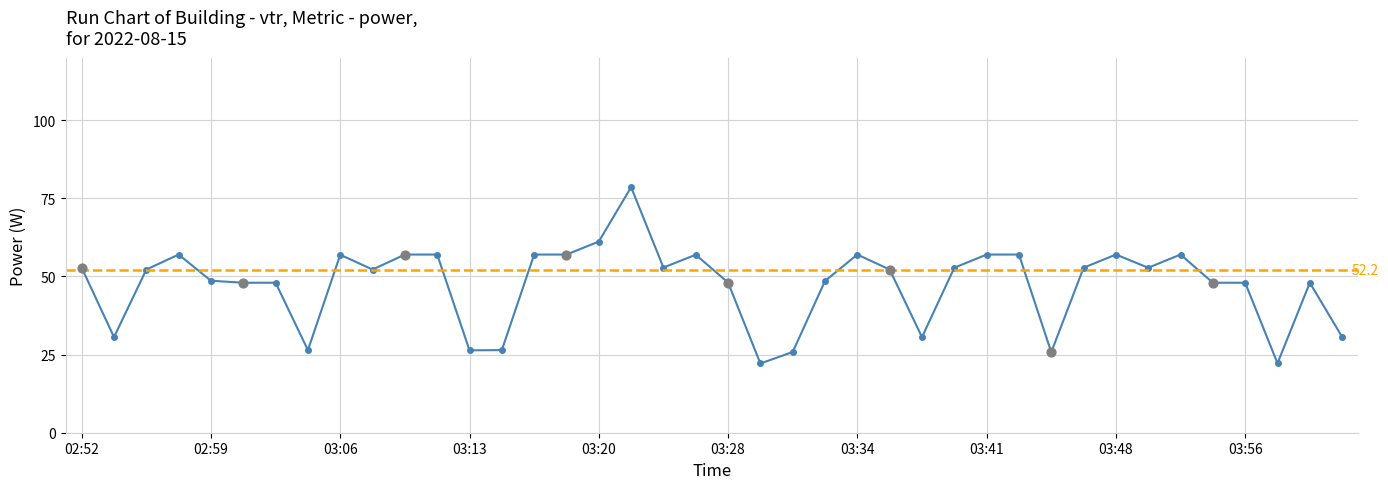

What is the change in value from 03:14 to 03:37?

+4.2